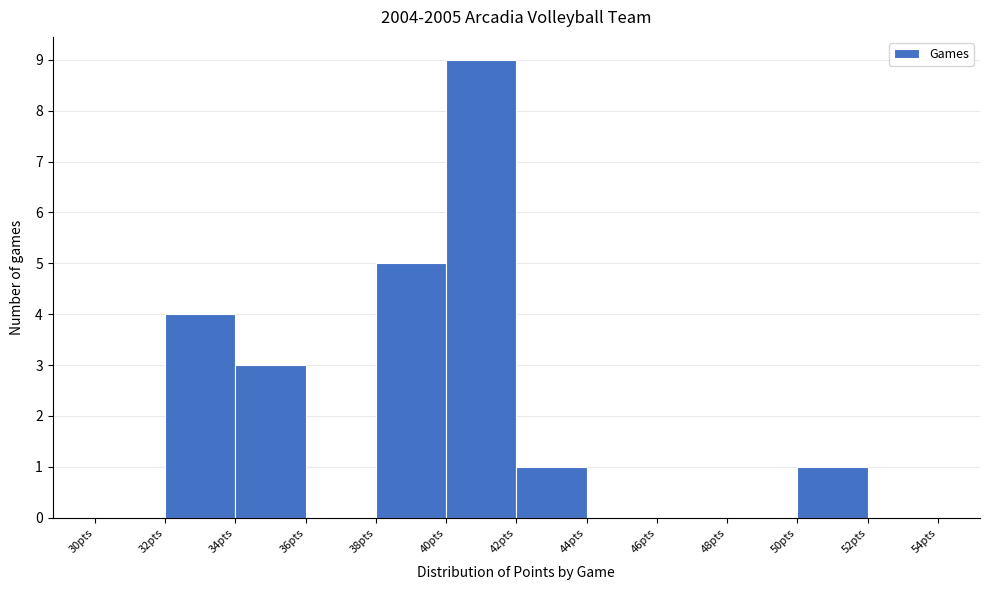

How tall is the bar that spans 42 to 44 on the x-axis? The values are not printed on the chart, so give them approximately, as read against the axis.

1